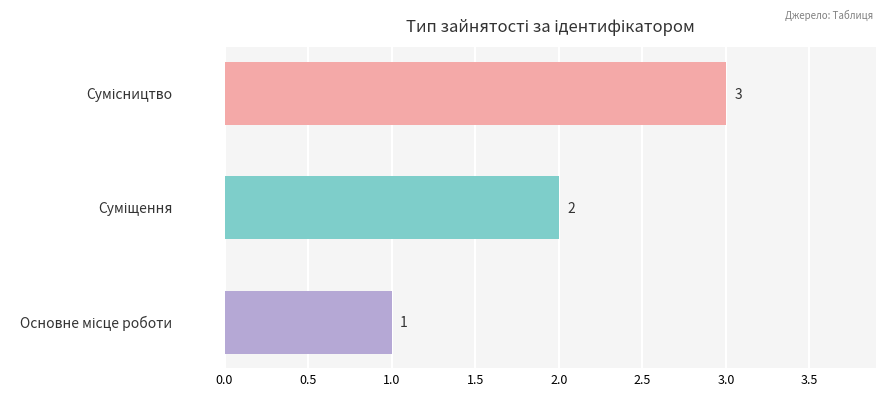

What is the sum of all values?

6